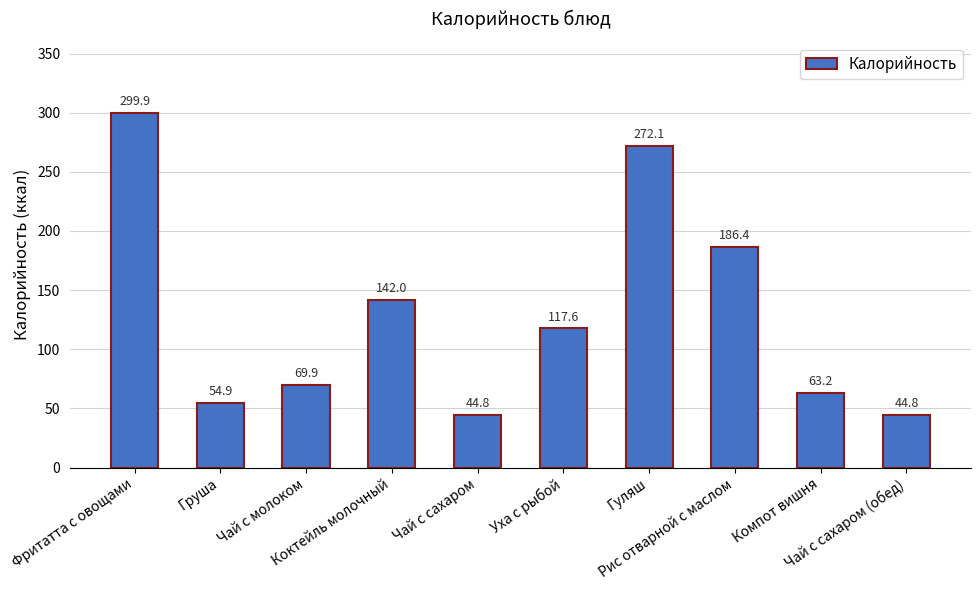

What is the sum of all values?

1295.6